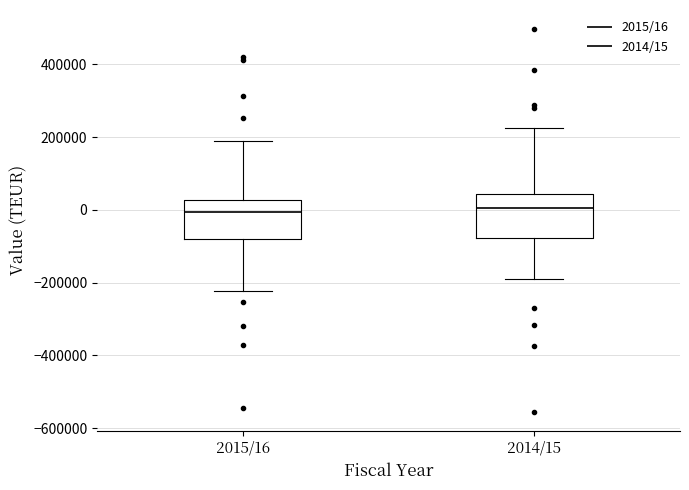

Where does the median line of the box for 2015/16 sit on the y-axis? The values are not printed on the chart, so give them approximately, as read against the axis.

0